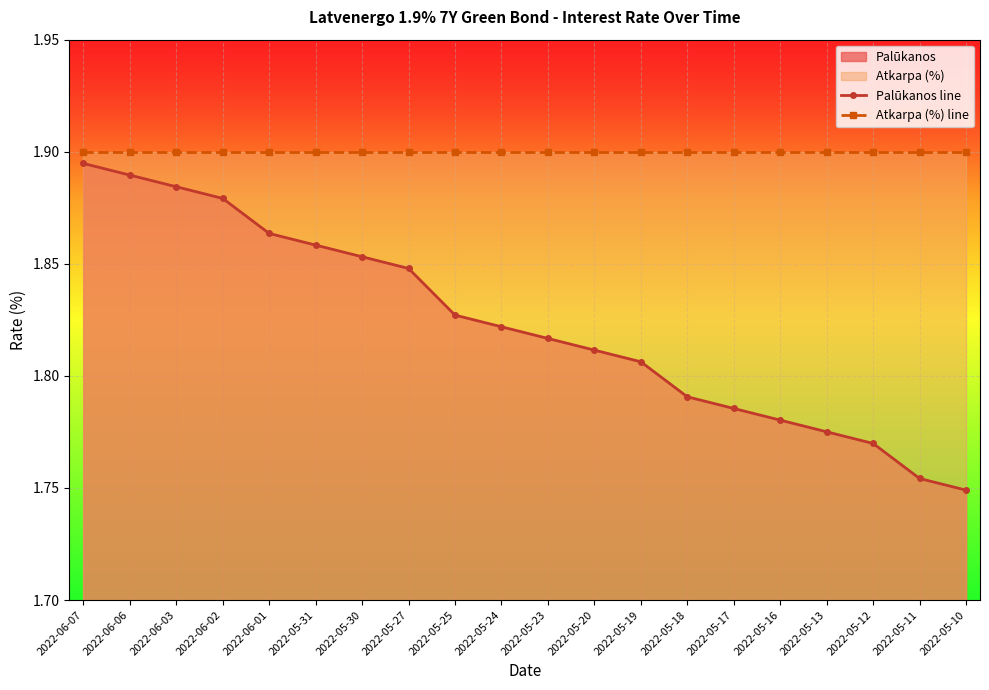

Which series has the largest total across all categories?

Atkarpa (%) line